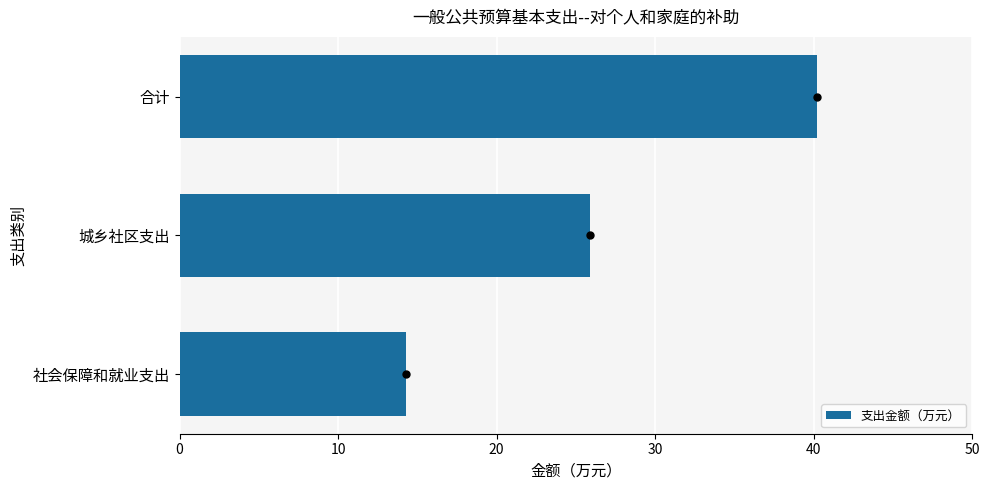

Reading bottom to top, extract all data points from this chart.

14.3	25.9	40.2